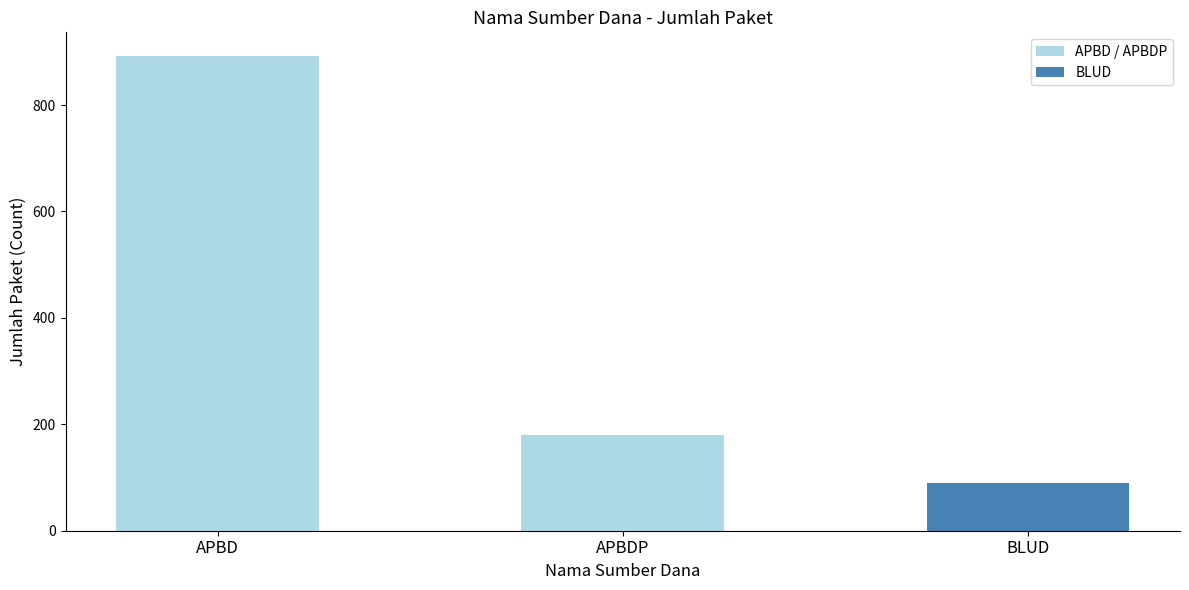

What is the greatest value displayed?

892